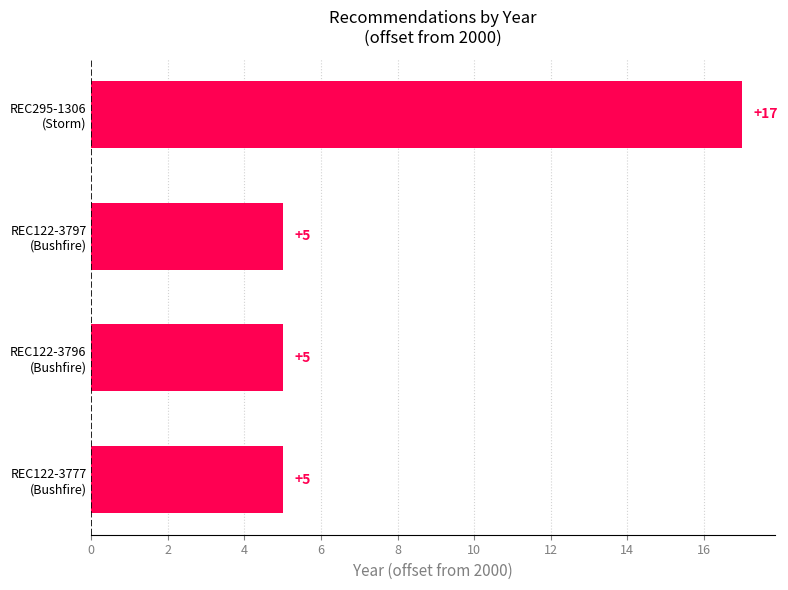

What is the value of the 3rd bar from the top?

5